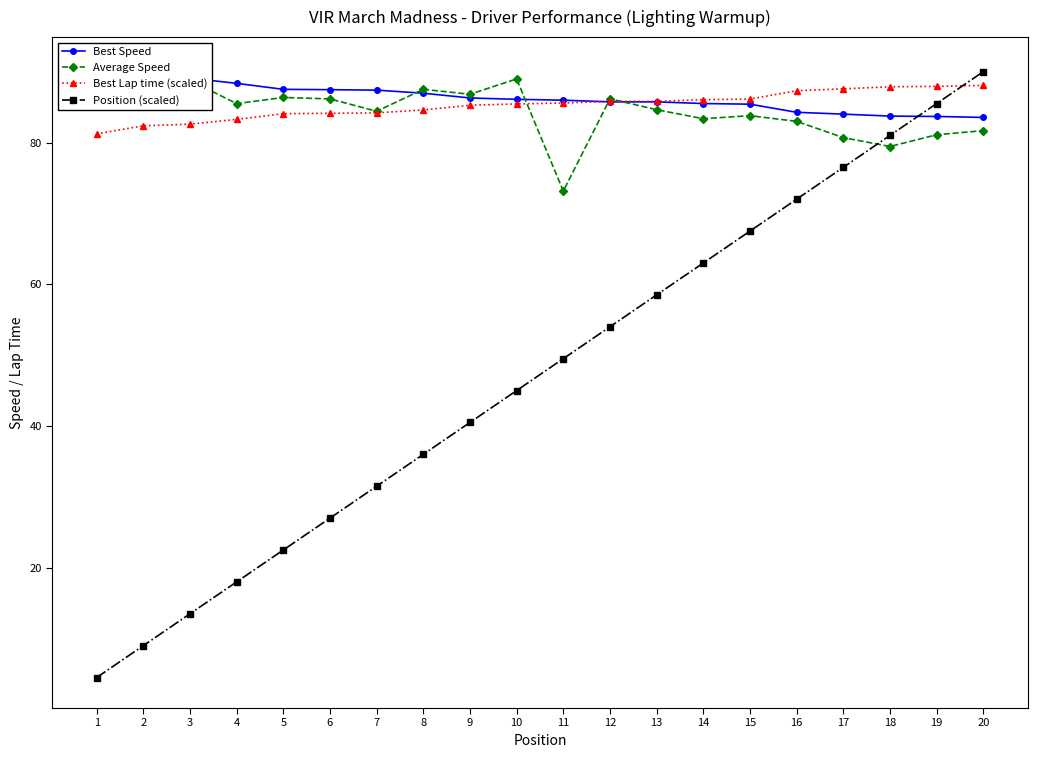

Is it true that Best Speed equals 84.0 at 17?

True